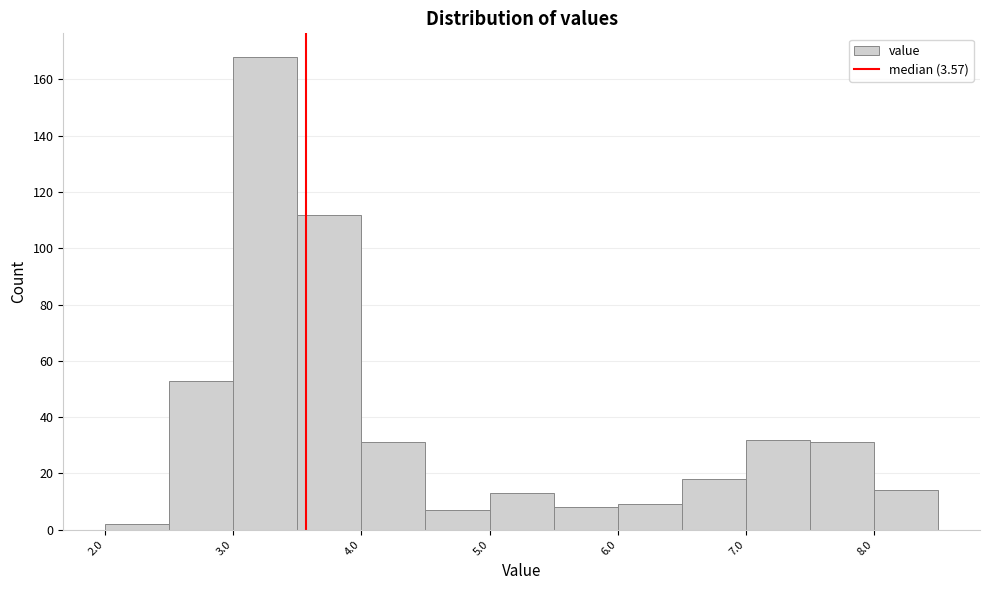

Reading left to right, transcribe this chart: for each bar, give the range it covers on the x-axis and its height. The values are not printed on the chart, so give them approximately, as read against the axis.

2.0 to 2.5: 2
2.5 to 3.0: 54
3.0 to 3.5: 168
3.5 to 4.0: 112
4.0 to 4.5: 32
4.5 to 5.0: 8
5.0 to 5.5: 14
5.5 to 6.0: 8
6.0 to 6.5: 10
6.5 to 7.0: 18
7.0 to 7.5: 32
7.5 to 8.0: 32
8.0 to 8.5: 14